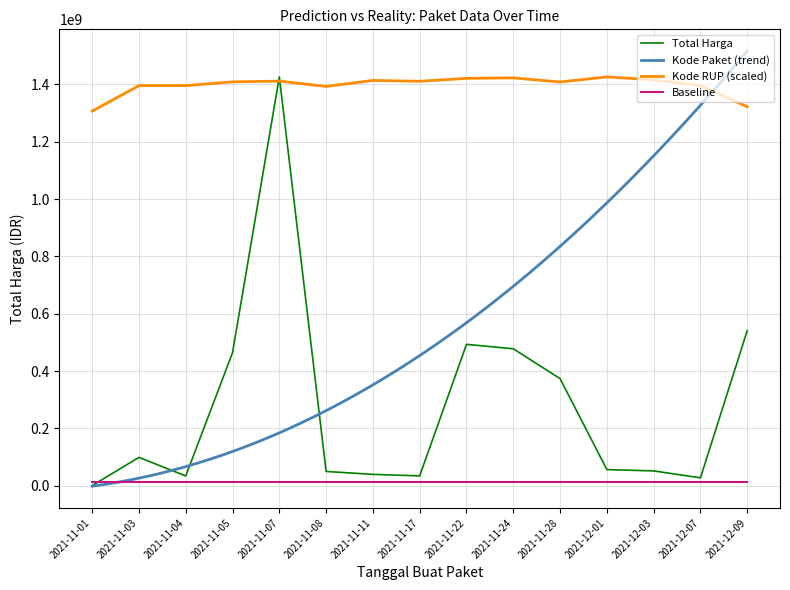

Does the chart display data point markers on the line(s)?

No